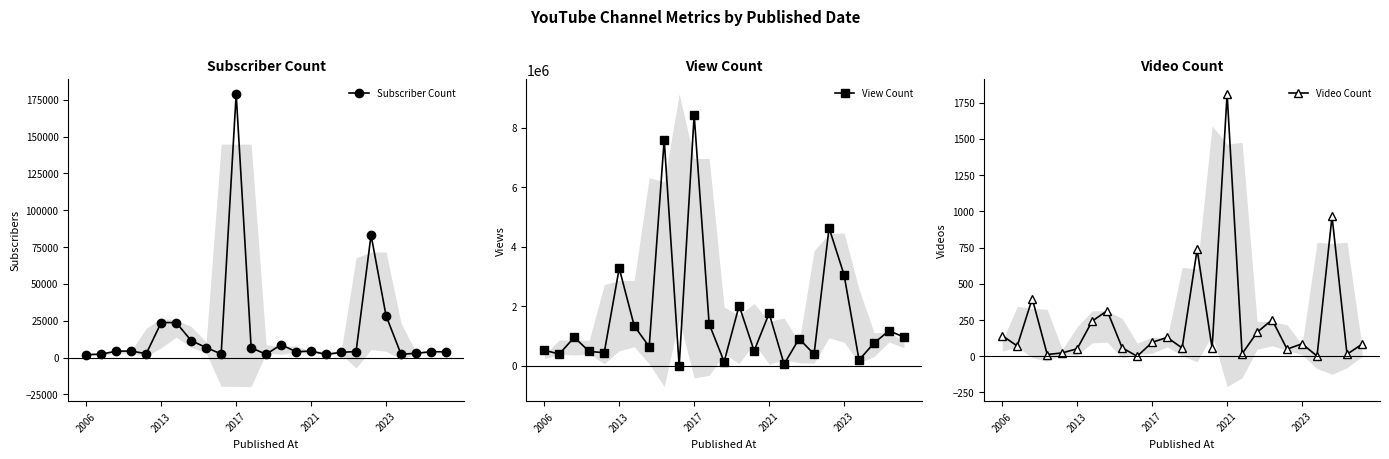

How many series are shown in this chart?

3